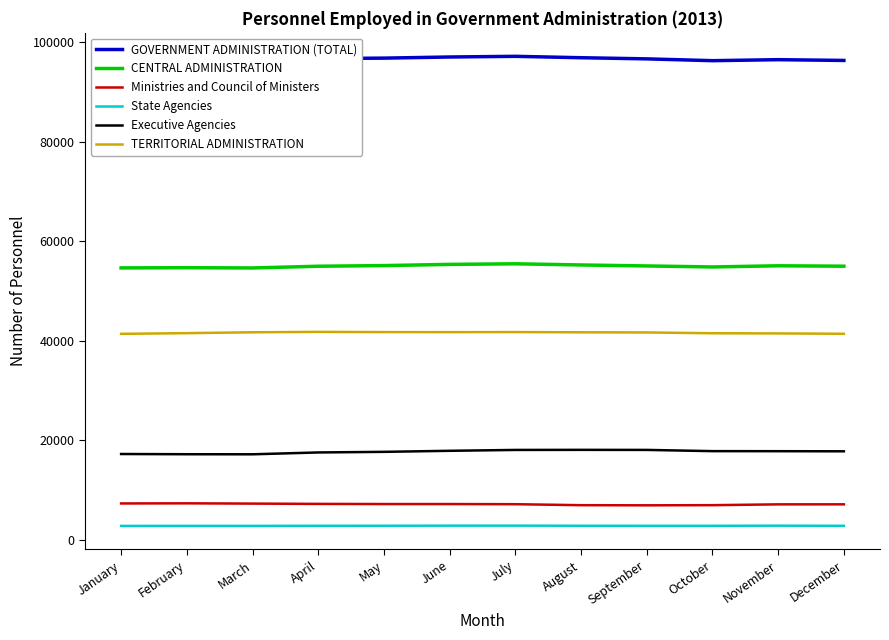

At which label does State Agencies first exceed 2766?

May